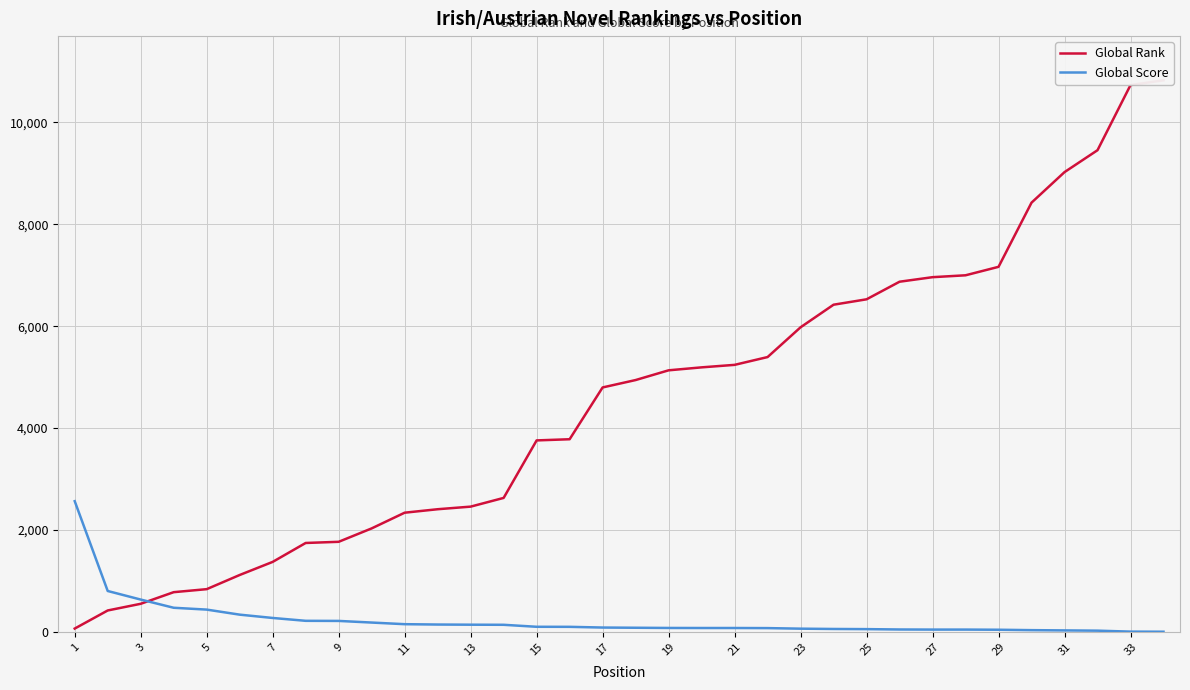

Reading left to right, what are all the values shown in this chart?

Global Rank: 68	423	554	782	841	1119	1376	1747	1770	2033	2341	2409	2460	2631	3759	3782	4798	4943	5134	5192	5241	5394	5978	6421	6527	6872	6961	6998	7164	8423	9022	9452	10729	10824
Global Score: 2567	805	637	476	440	341	276	220	218	186	154	147	144	142	103	102	88	84	80	79	79	77	66	60	57	50	48	48	45	37	32	27	8	6